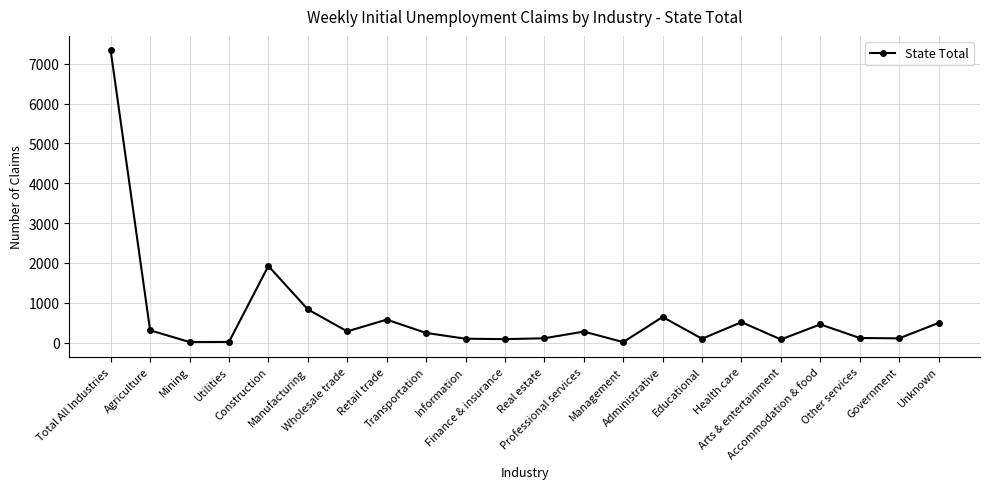

Where is the data nearest to the value 3674?

Construction